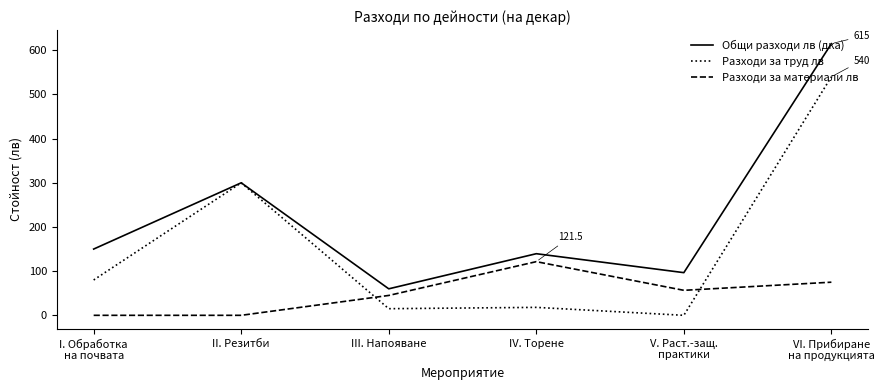

At which label is Разходи за труд лв closest to 270?

II. Резитби